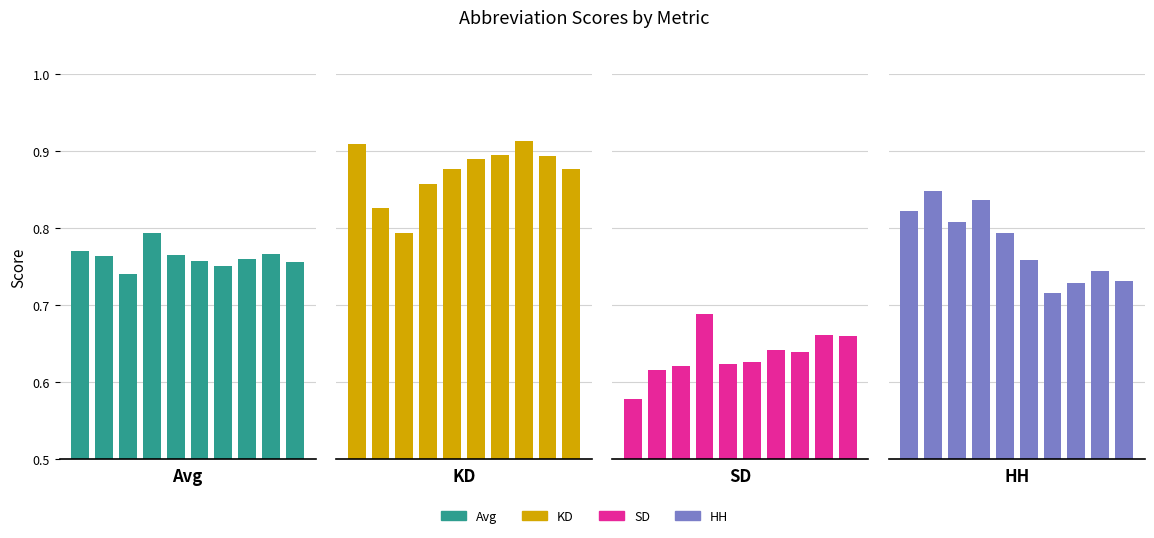

How many categories are shown in the chart?

10